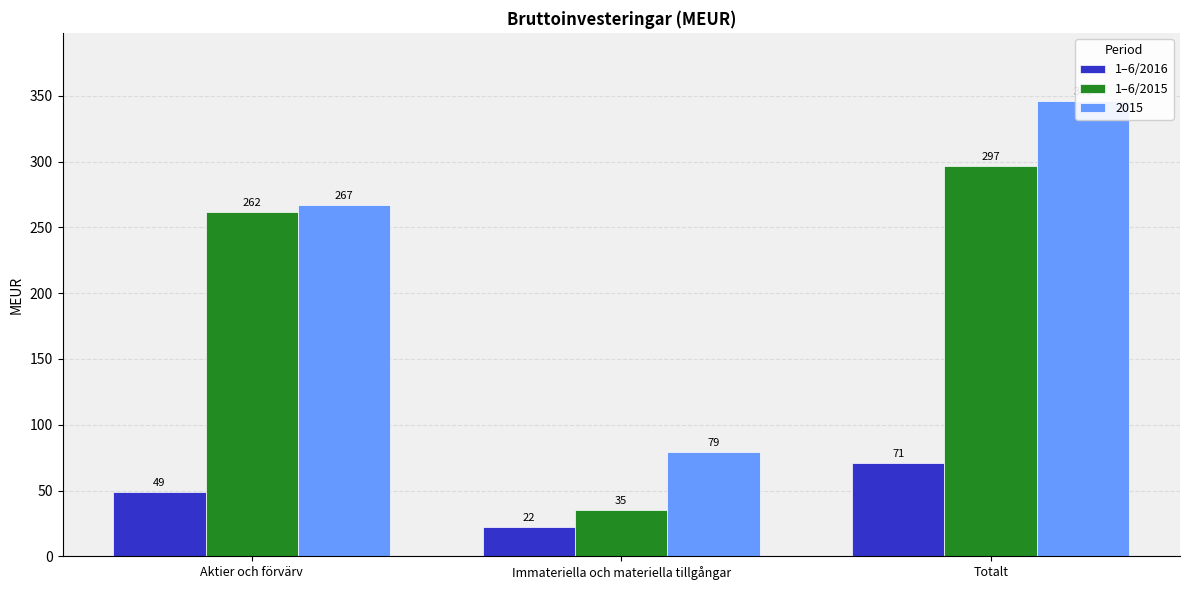

What position from the right is Totalt?

1